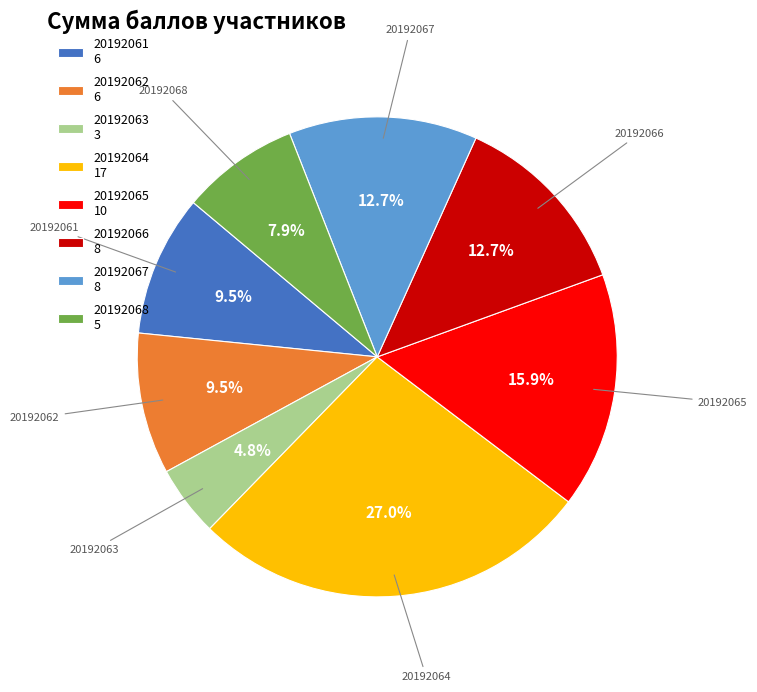

What percentage do 20192061 and 20192062 together represent?

19.0%